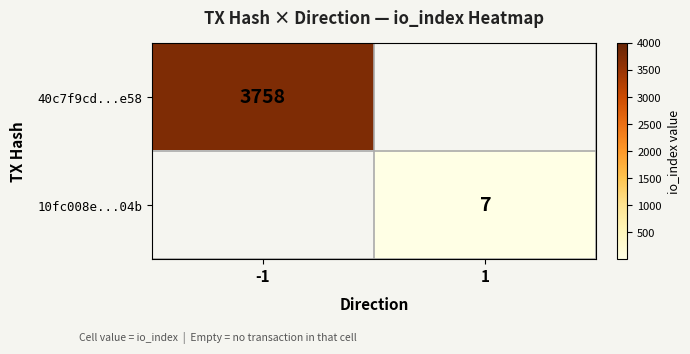

True or false: 10fc008e...04b has a value of 7 at 1.

True